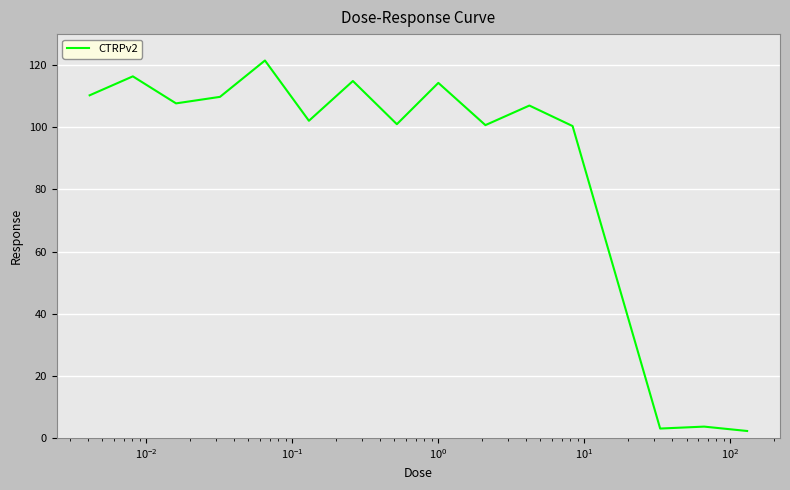

What is the difference between the second highest and minimum values?

114.2